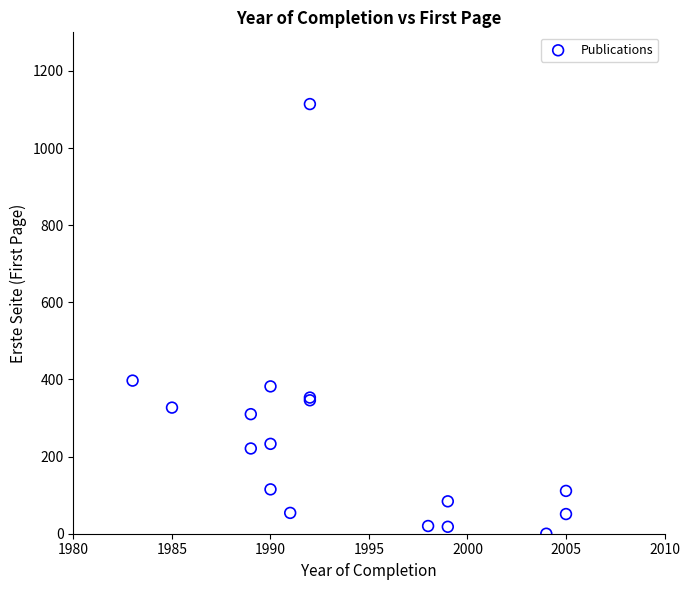

What Y value in the scatter plot is closest to 557?

397